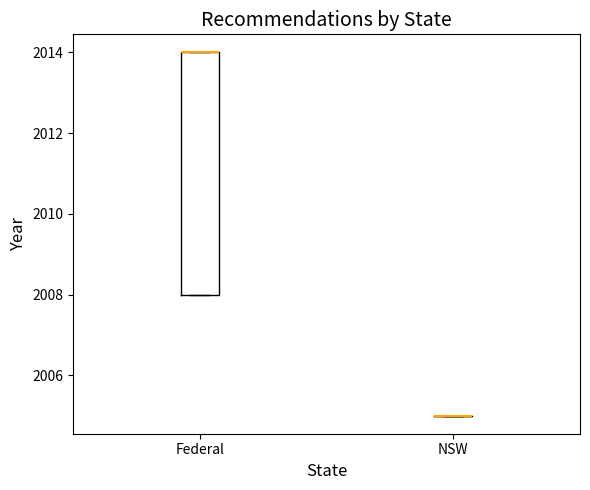

Reading left to right, read every box against the y-axis: the position of its median line, the range the box covers, and the ends of its whiskers. The values are not printed on the chart, so give them approximately, as read against the axis.

Federal: median 2014 (drawn on the box's upper edge), box 2008 to 2014, whiskers 2008 to 2014
NSW: box collapsed to a line at 2005, whiskers 2005 to 2005